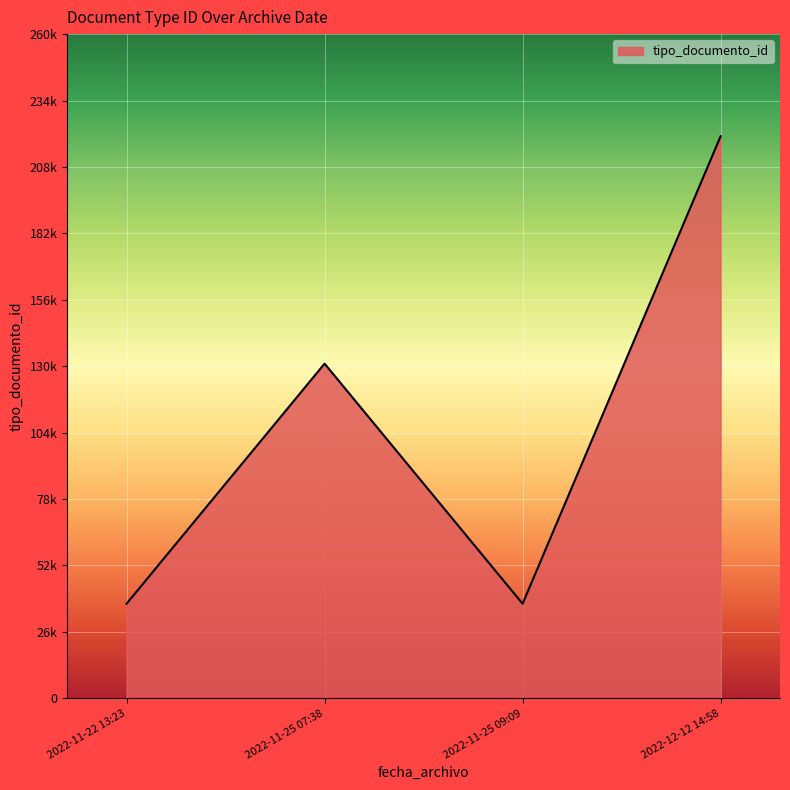

Is this an area chart (filled region under the line)?

Yes